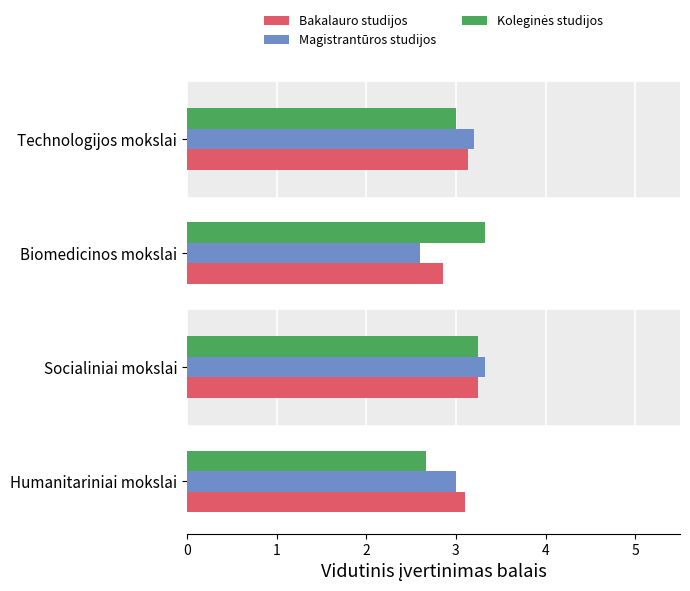

Where is Magistrantūros studijos nearest to the value 2?

Biomedicinos mokslai